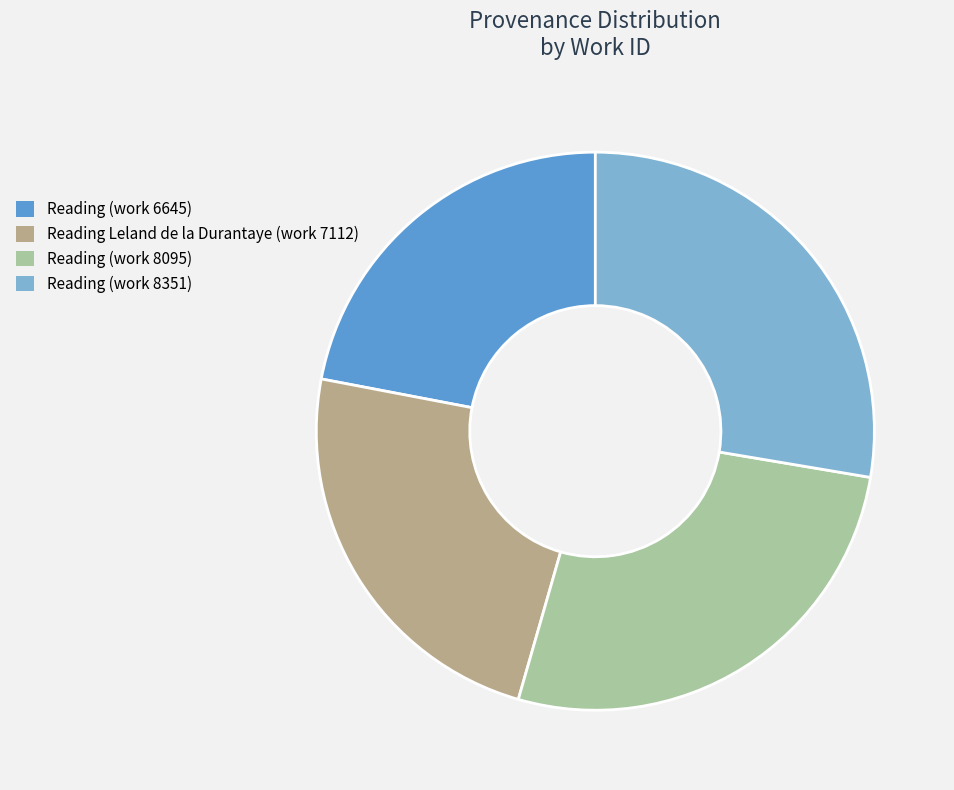

Combined, do Reading (work 6645) and Reading (work 8095) account for over 50%?

No